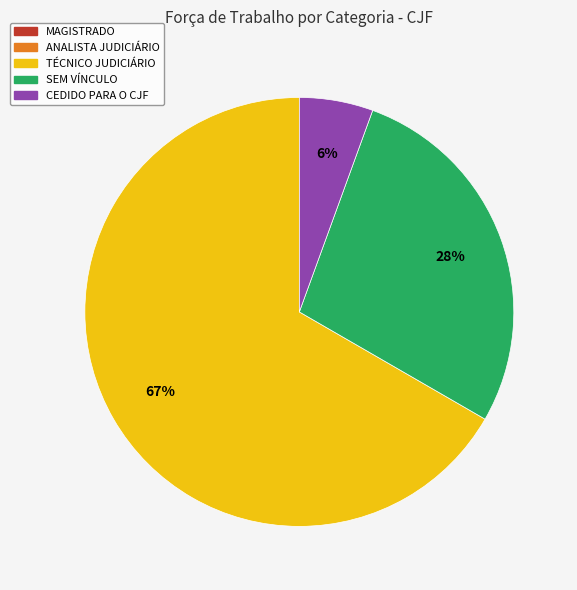

To the nearest percent, what is the average slice percentage?

33%